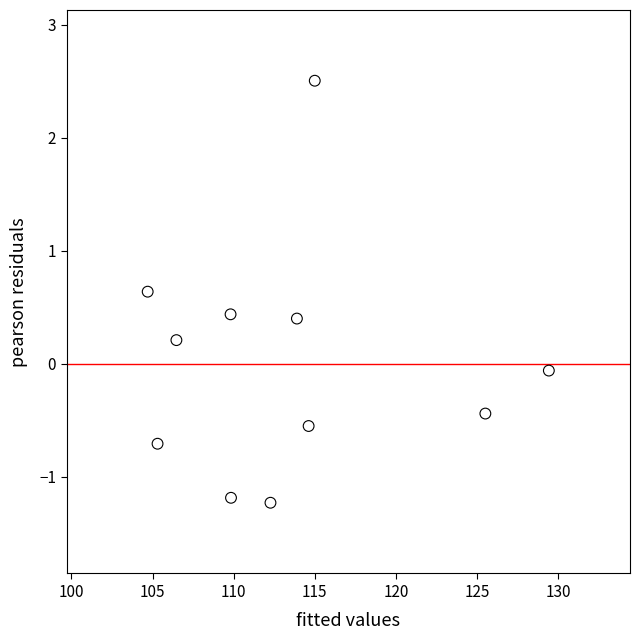

What is the range of Y values (max minus min)?

3.7